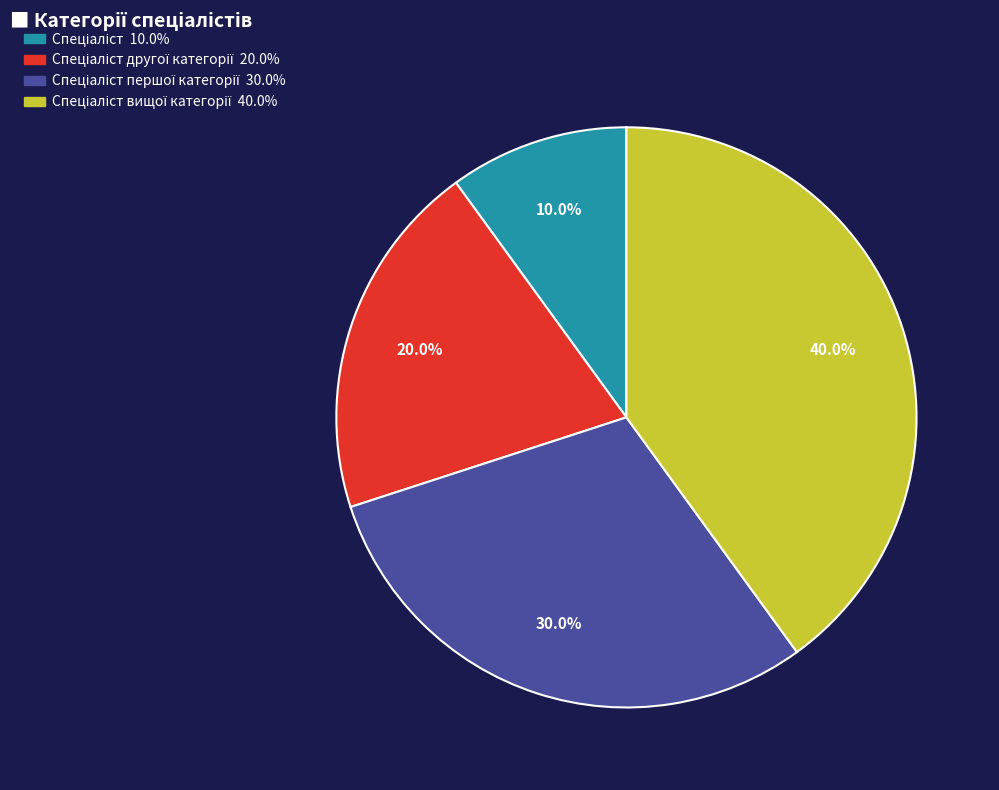

Does any single category account for the majority?

No